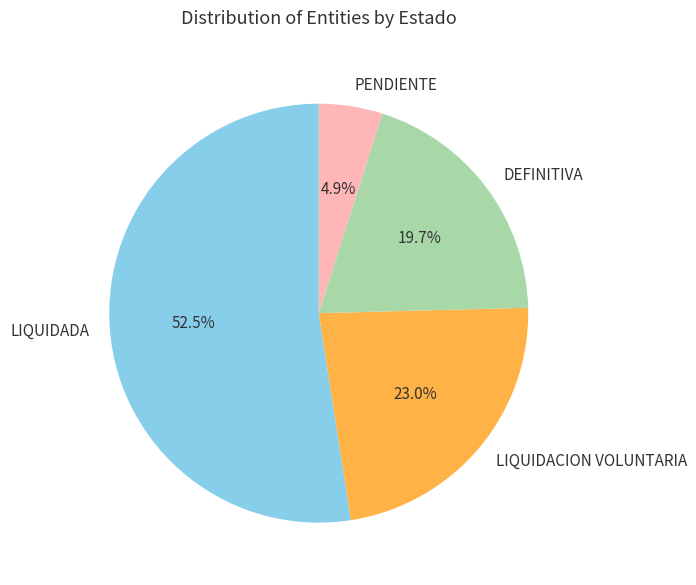

How many slices are in this pie chart?

4